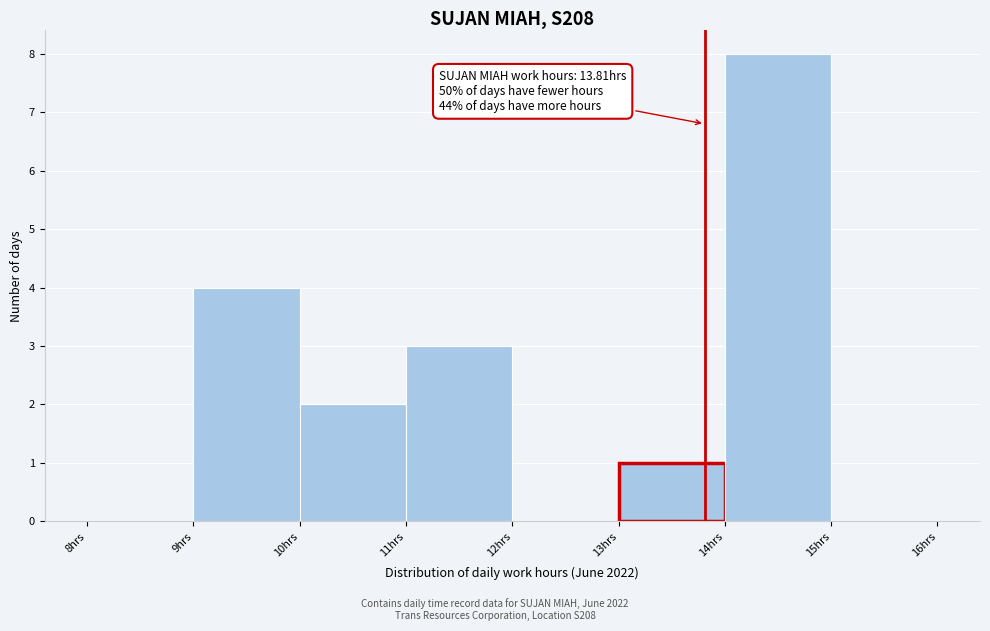

Over which range of the x-axis is the bar tallest?

14 to 15